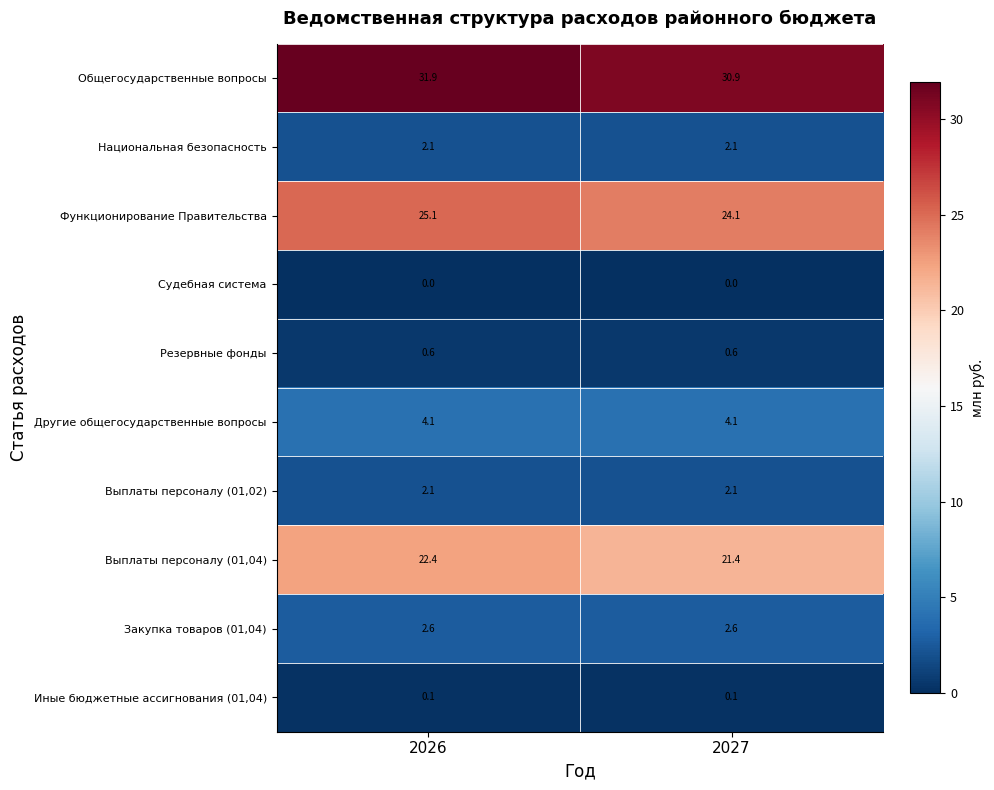

What is the minimum value for Функционирование Правительства?

24.1